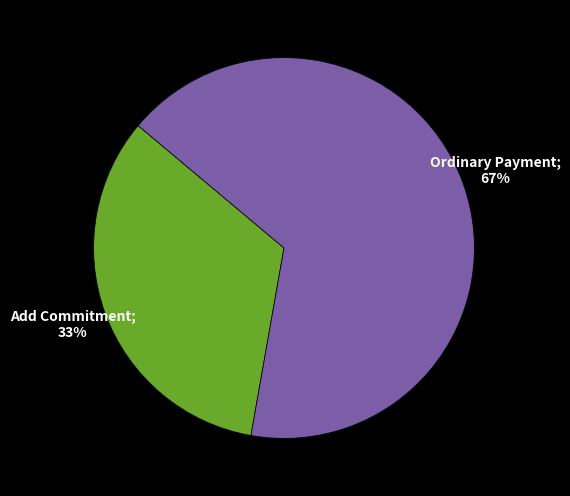

To the nearest percent, what is the average slice percentage?

50%